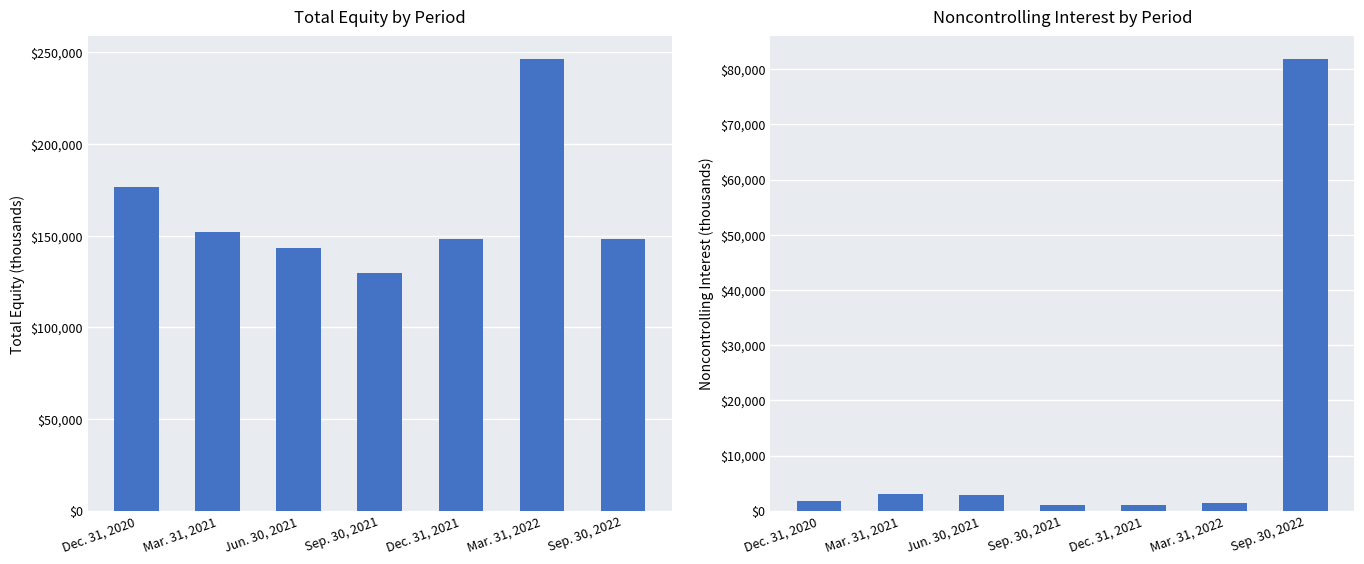

At how many categories does at least one series exceed 171473?

2